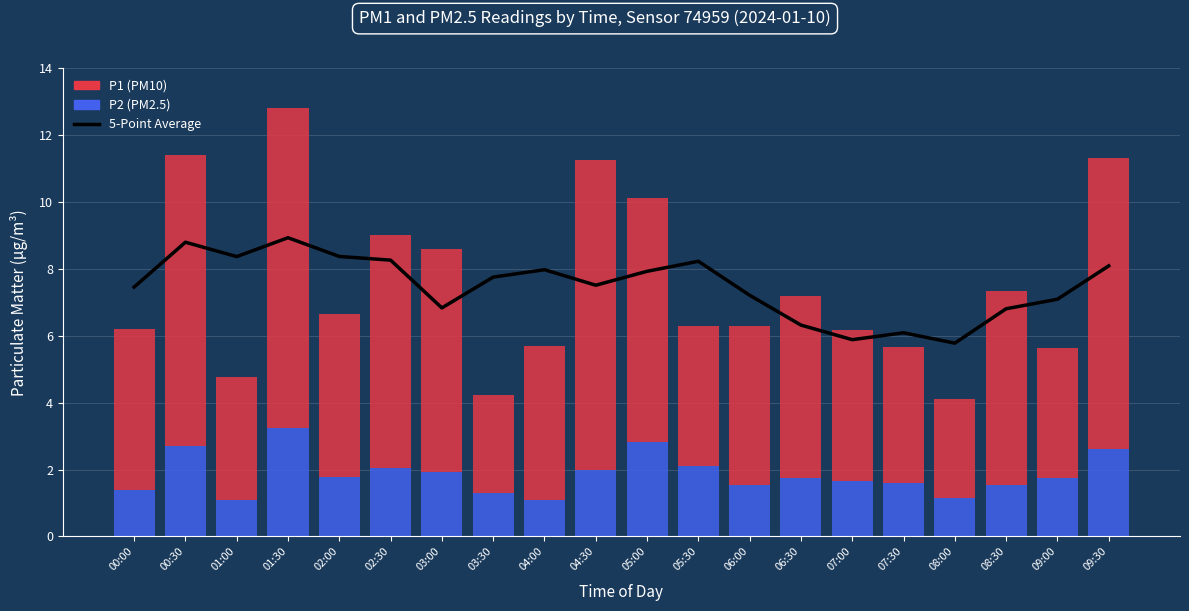

What is the label of the 15th bar from the left?

07:00